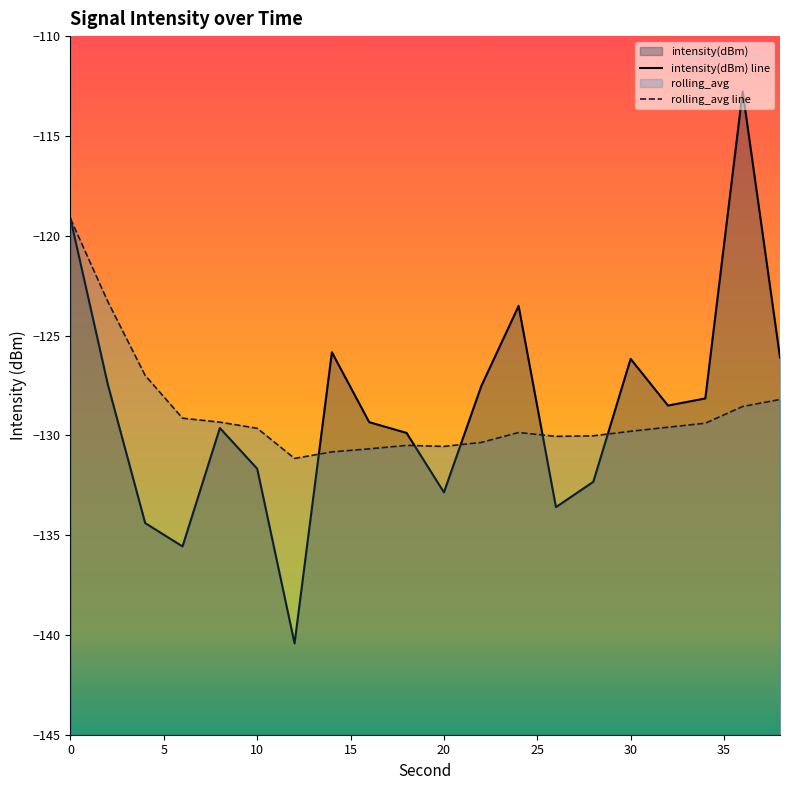

What is the average value of the intensity(dBm) series?

-128.7